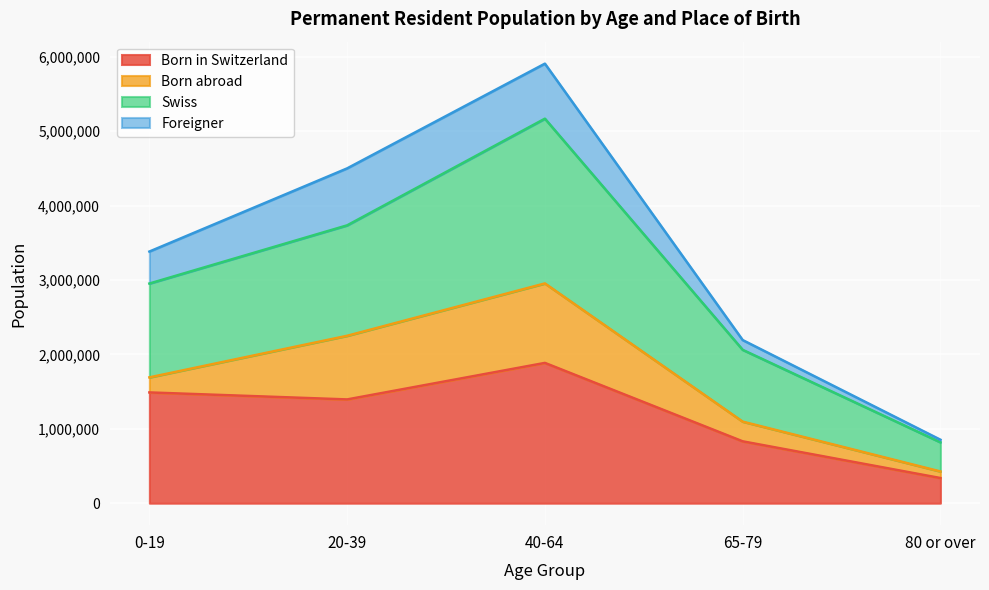

True or false: Born in Switzerland has a value of 547075 at 80 or over.

False